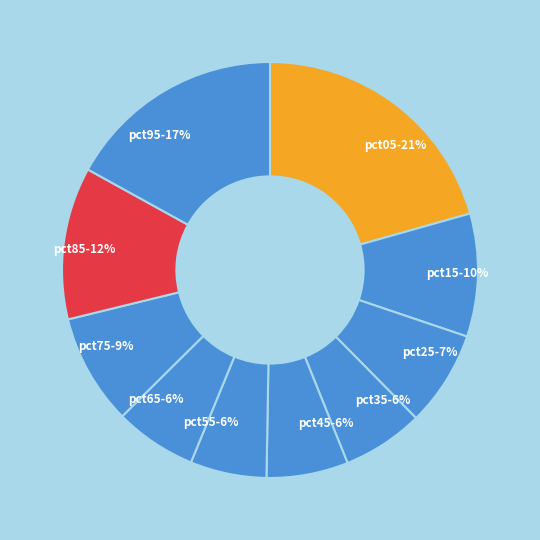

The pct25 slice represents 1% of the pie. True or false?

False